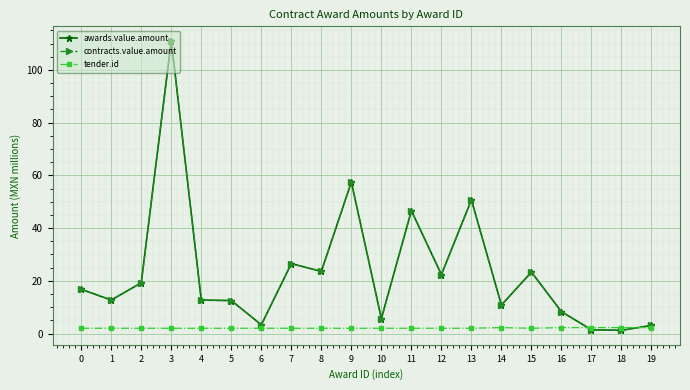

Is the value of contracts.value.amount at 12 greater than the value of awards.value.amount at 2?

Yes